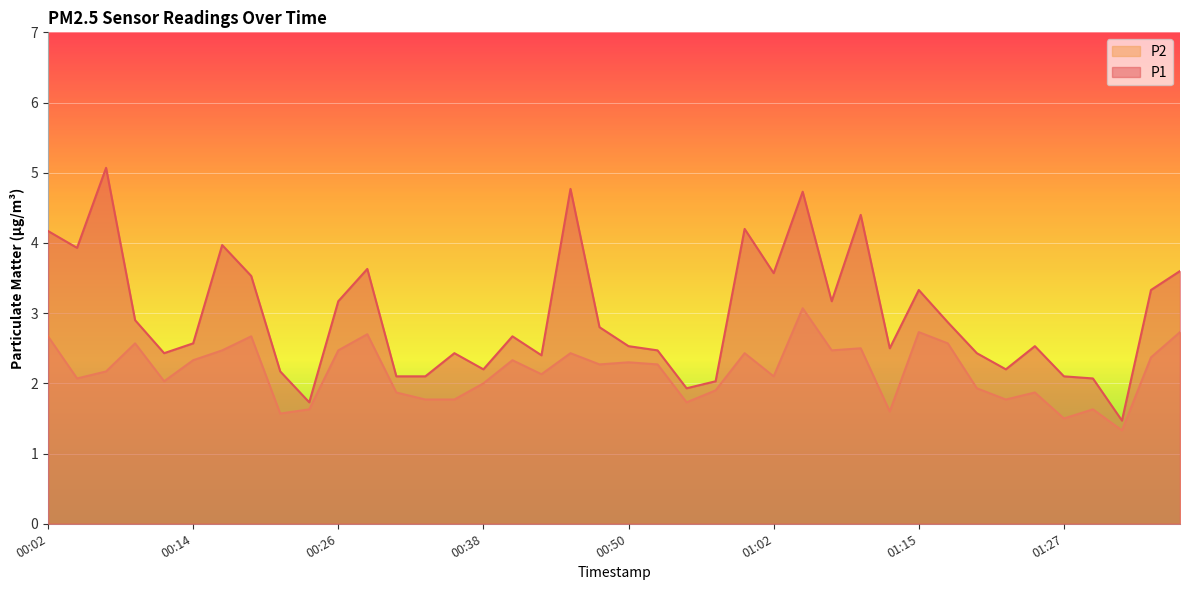

Where does the P1 series first go above 2?

00:02